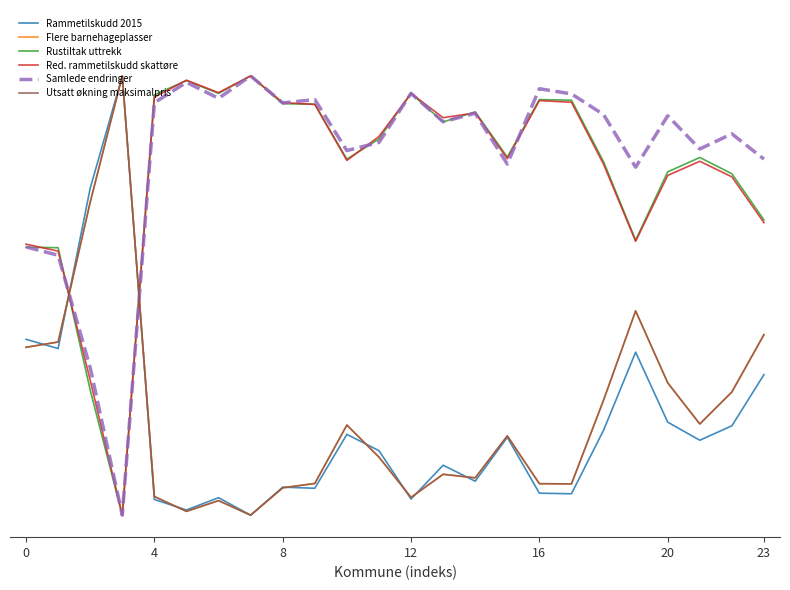

Does the chart have visible grid lines?

No